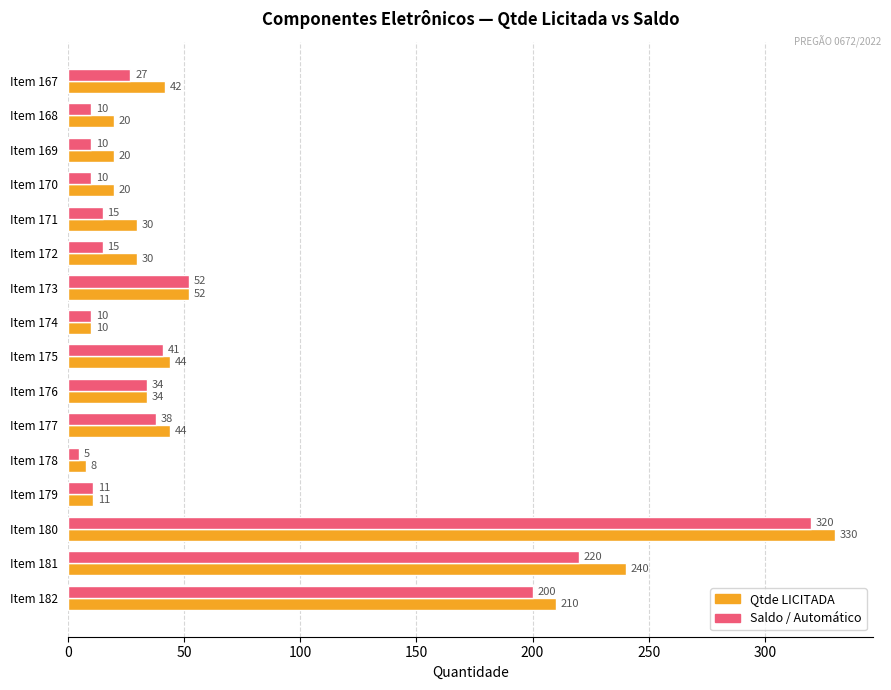

Which series has the widest spread of values?

Qtde LICITADA